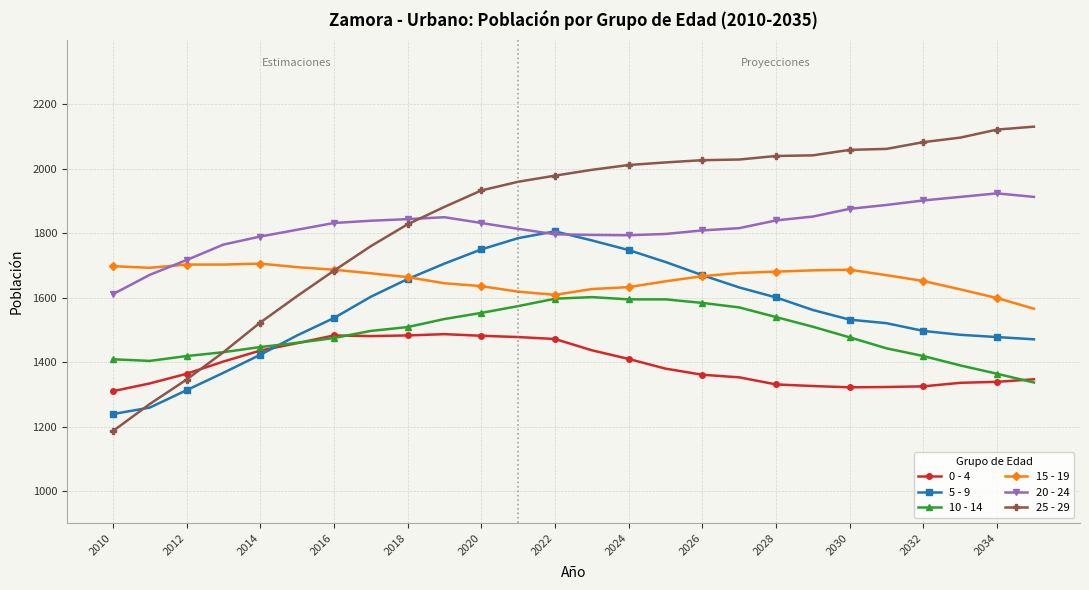

Count the number of data series in this chart.

6